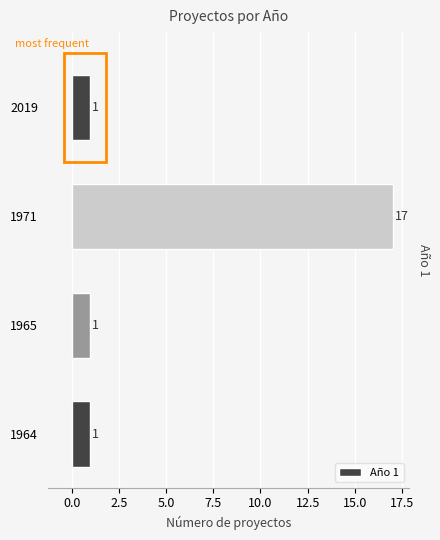

Reading top to bottom, list all the values displayed in this chart.

1	17	1	1